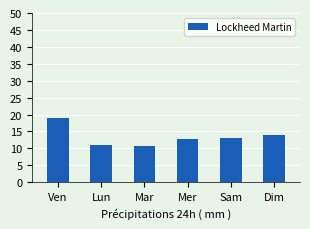

What is the label of the 4th bar from the right?

Mar